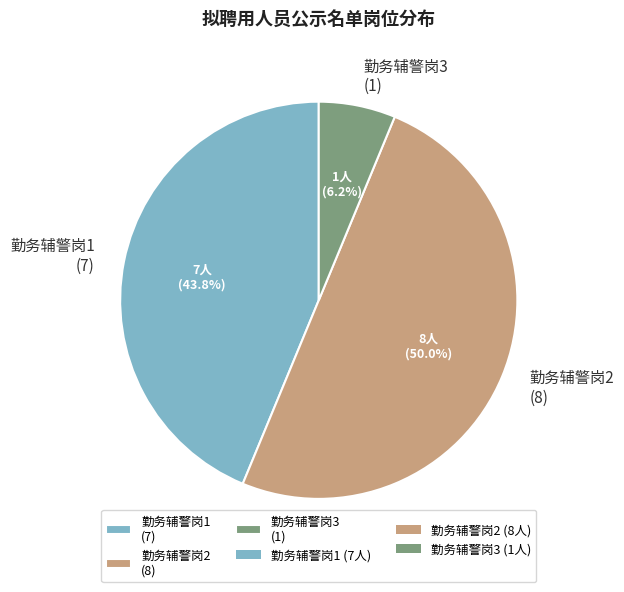

What is the largest slice in the pie chart?

勤务辅警岗2